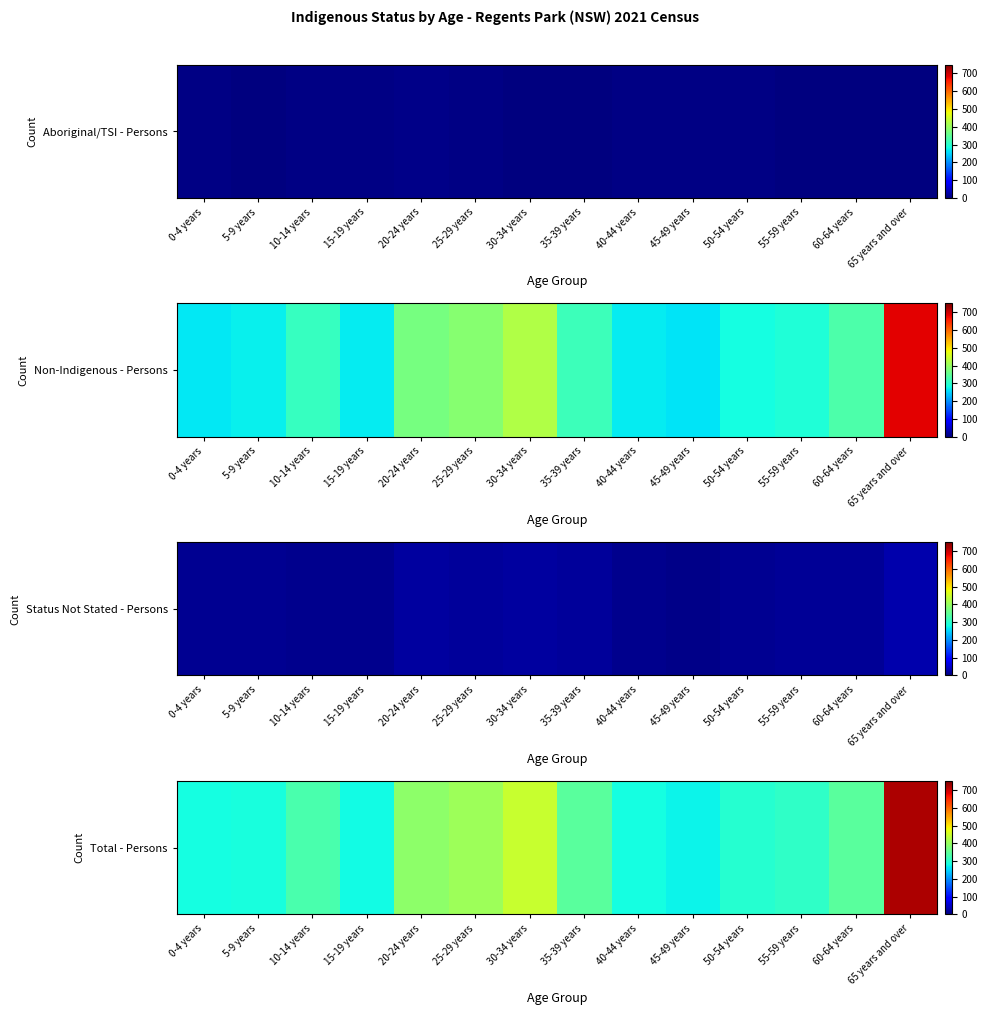

What is the sum of all values?

4984